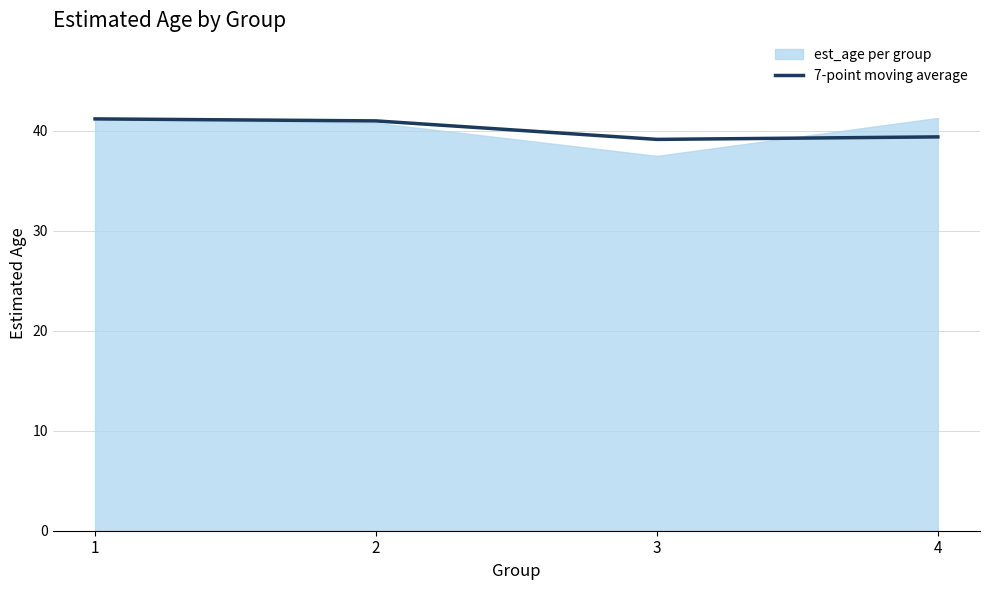

How many points are lower than both their immediate neighbors (excluding endpoints)?

1